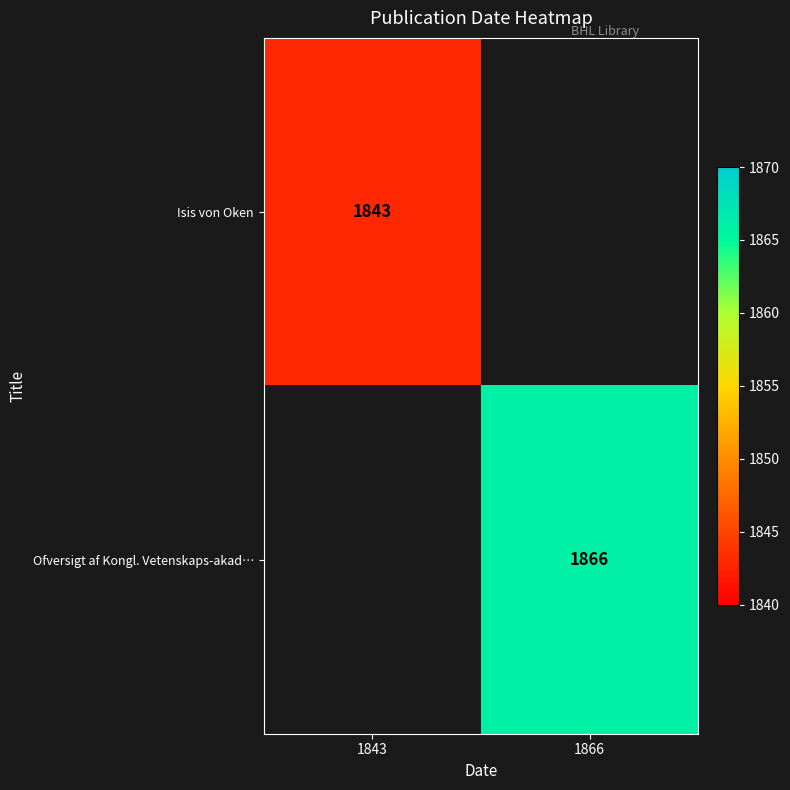

The value of Isis von Oken at 1843 is 449. True or false?

False